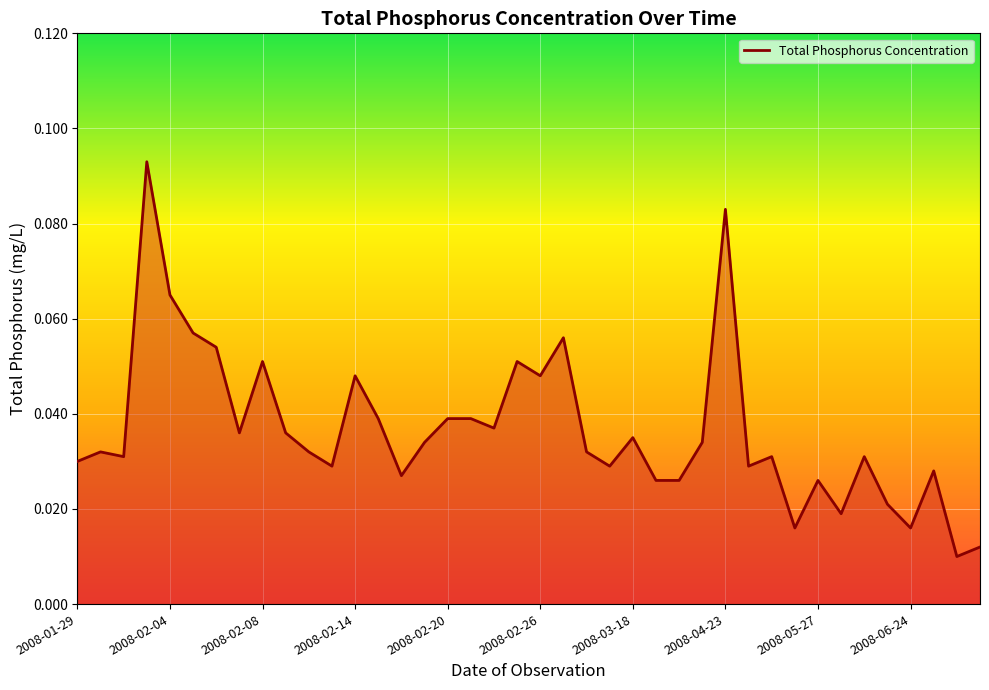

Does the chart display data point markers on the line(s)?

No